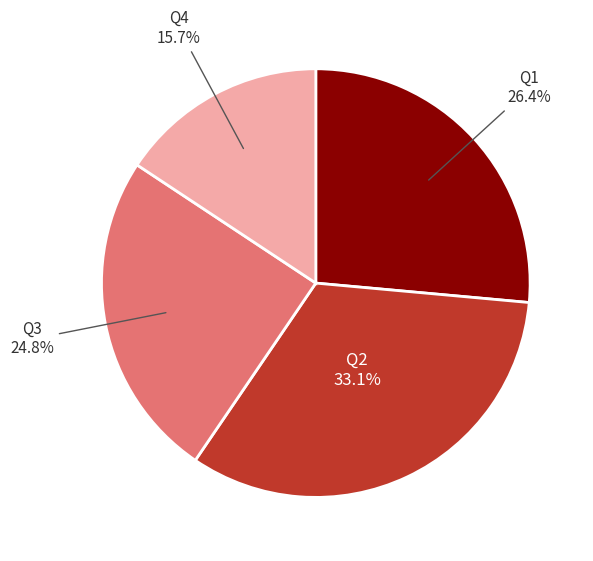

How many segments does this pie chart have?

4